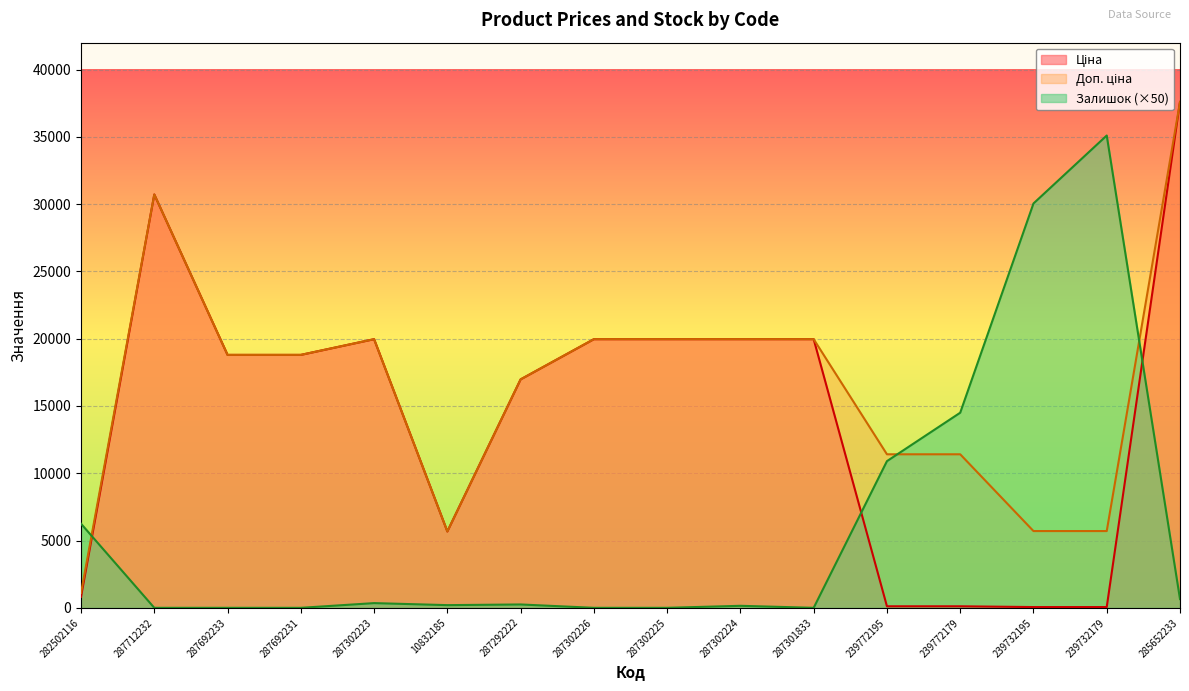

How many times do Залишок and Доп. ціна cross each other?

3